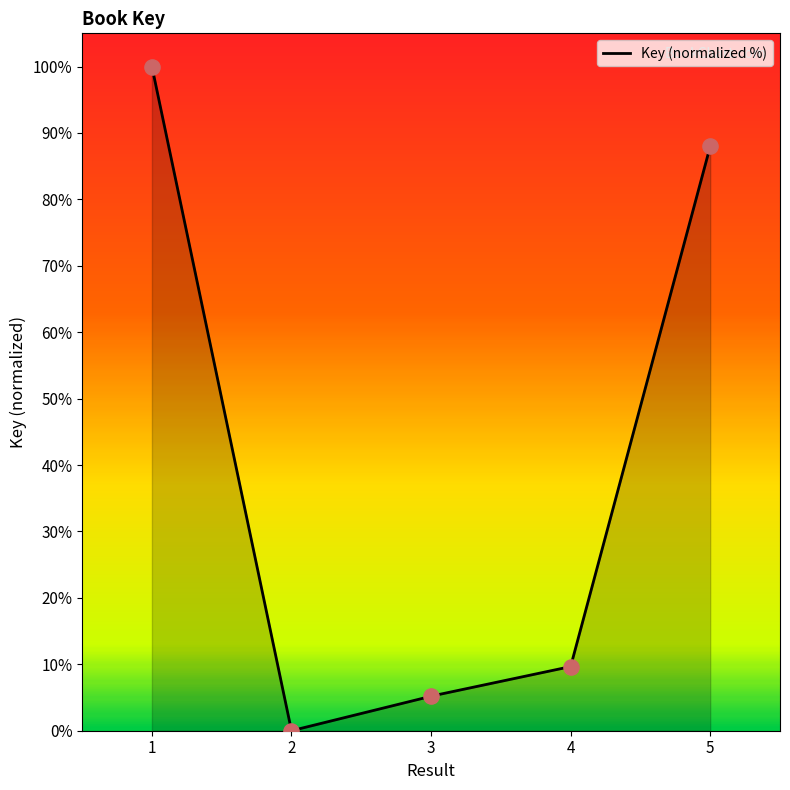

What is the change in value from 2 to 5?

+88.0